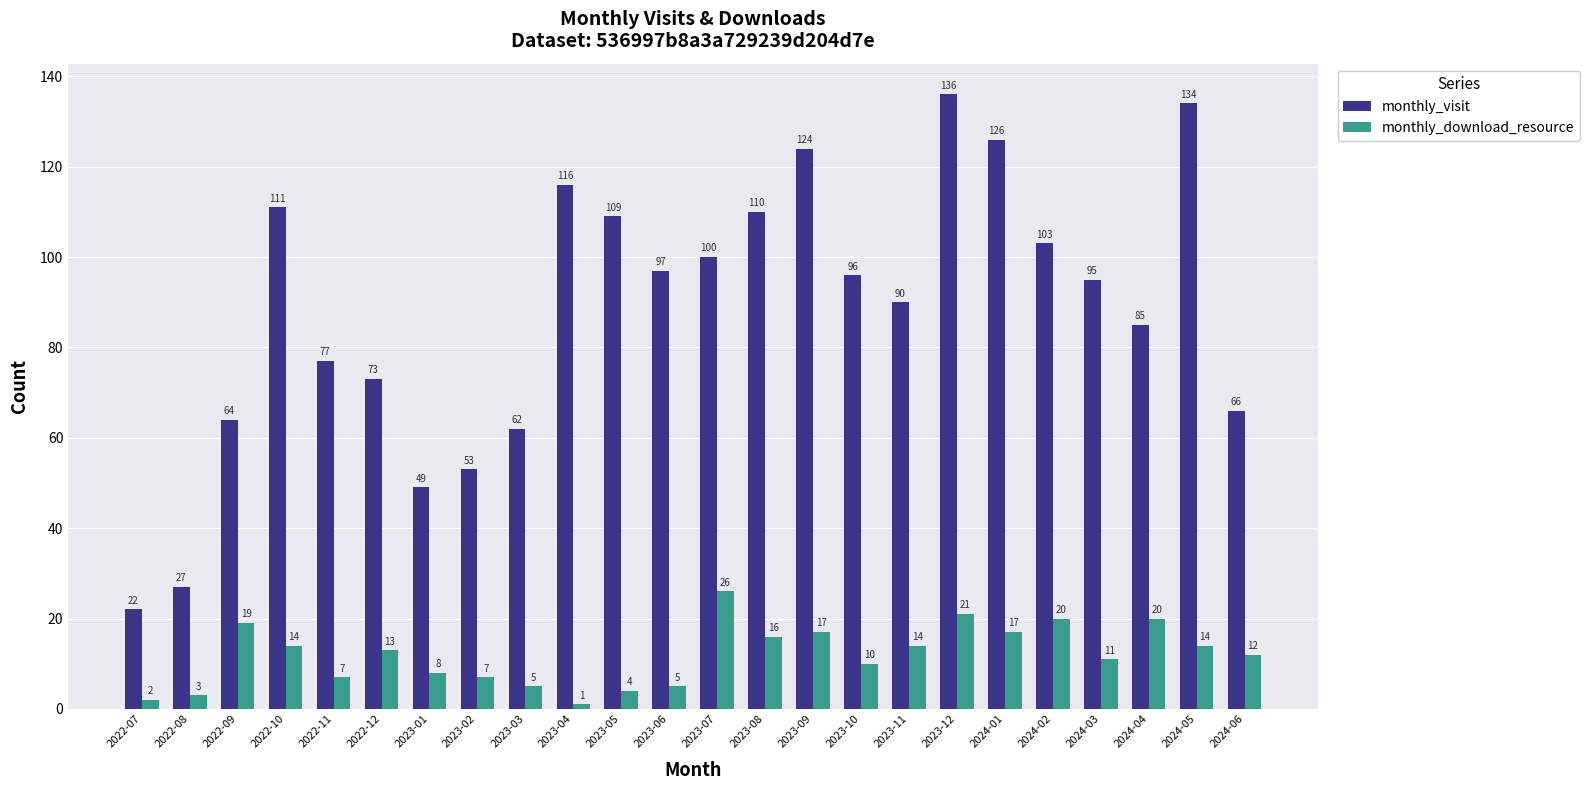

How many data points does each series have?

24